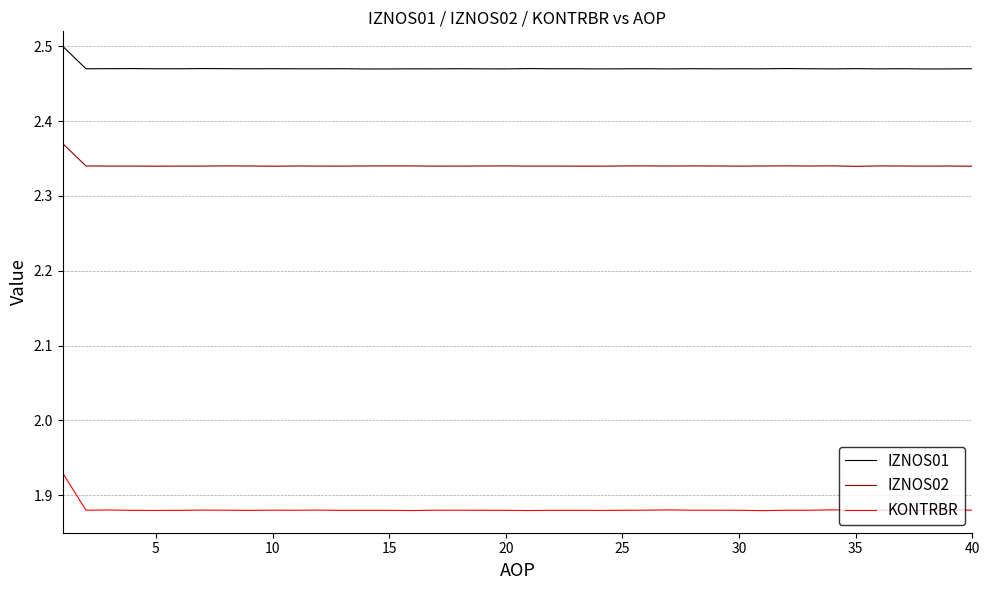

True or false: IZNOS02 and IZNOS01 cross at least once.

False